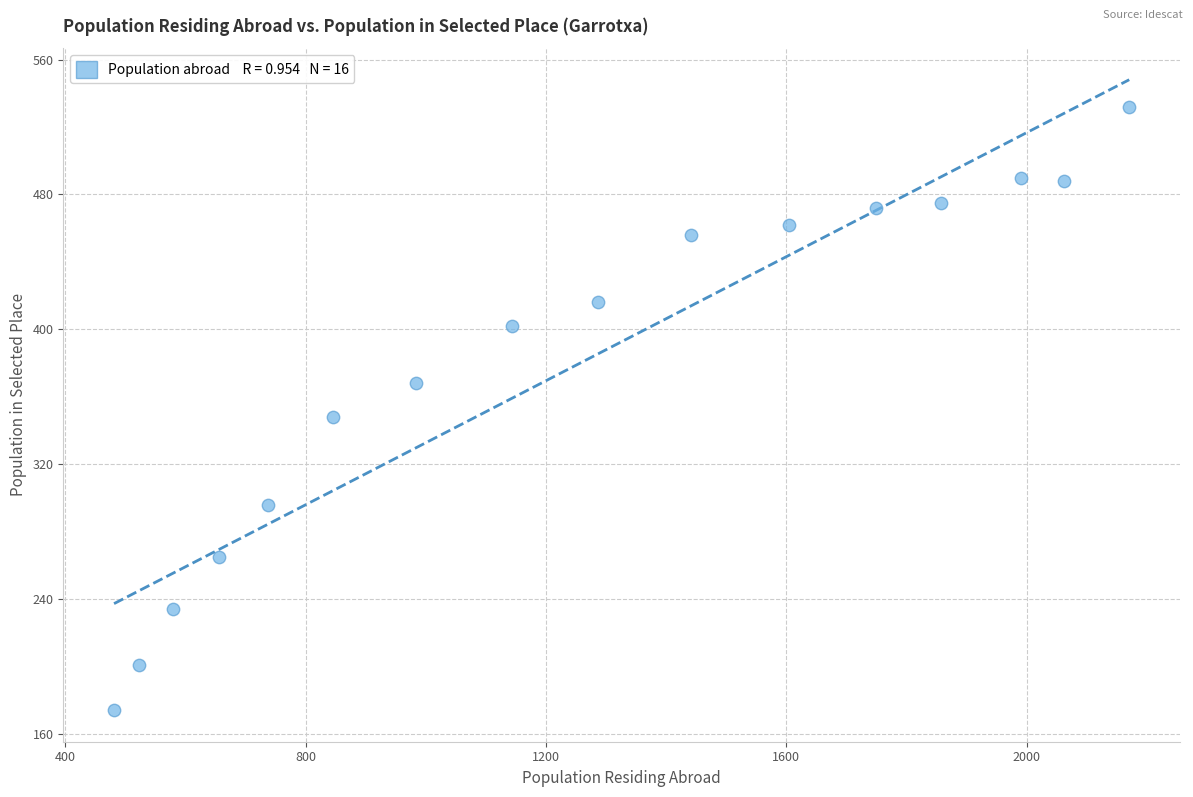

What is the range of Y values (max minus min)?

358